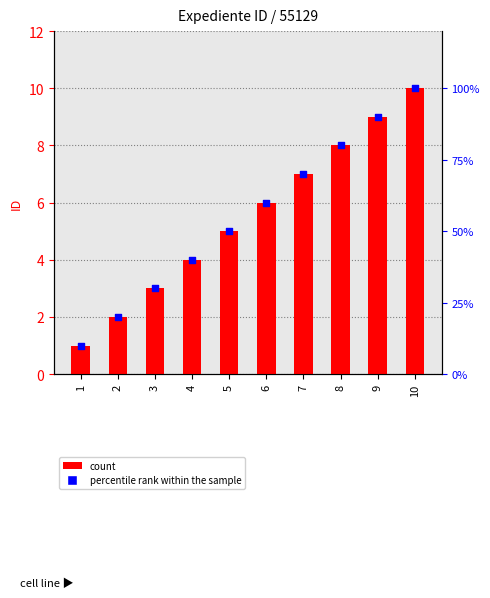

Which series reaches the maximum Y coordinate?

percentile rank within the sample